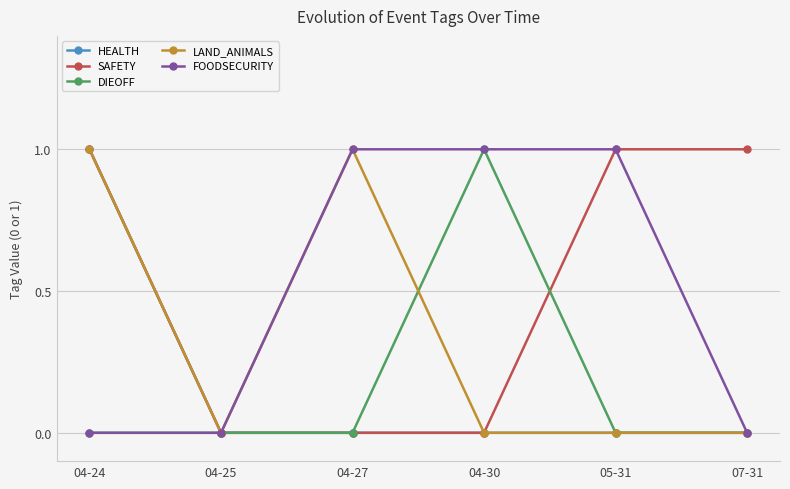

At which category is the sum across all series the highest?

04-24